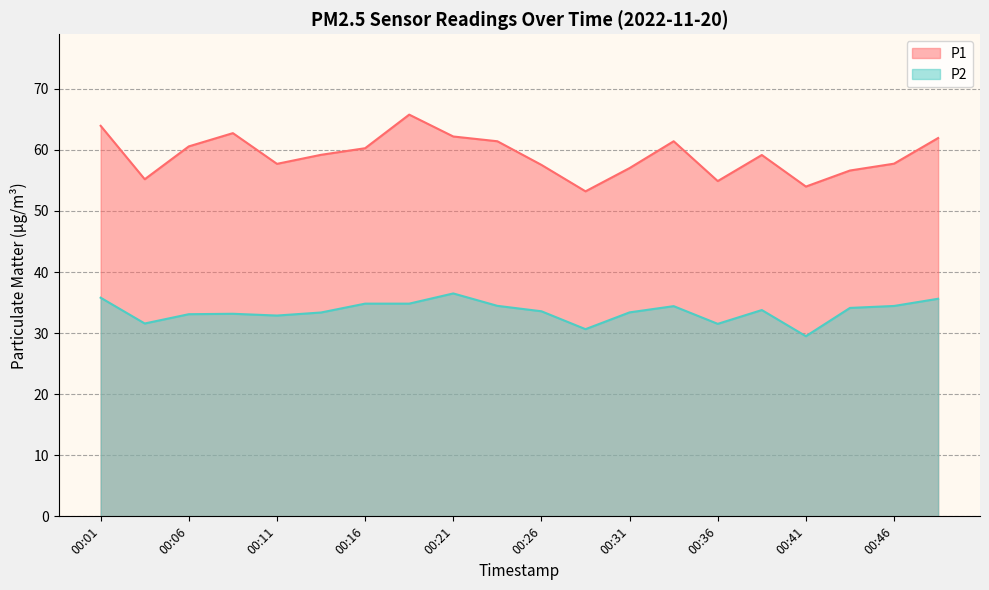

Is it true that P2 equals 8.2 at 00:13?

False